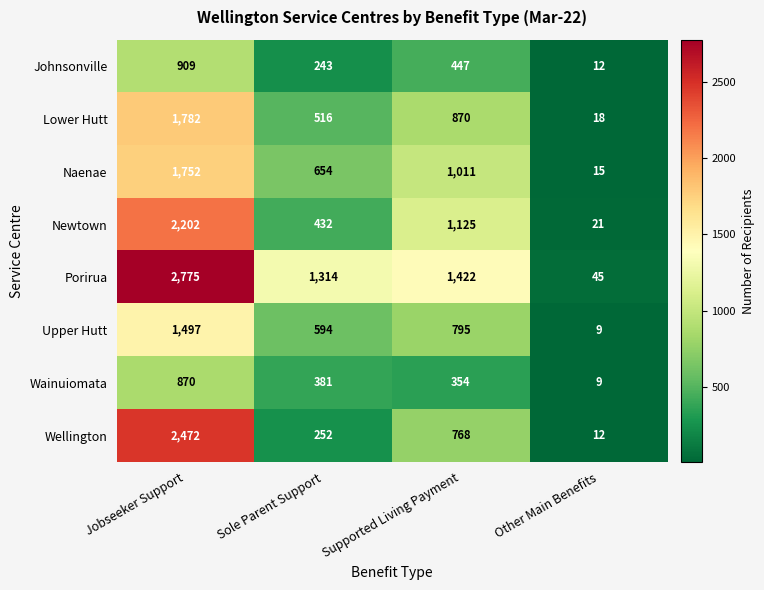

Rank the series at Sole Parent Support from lowest to highest value.

Johnsonville, Wellington, Wainuiomata, Newtown, Lower Hutt, Upper Hutt, Naenae, Porirua